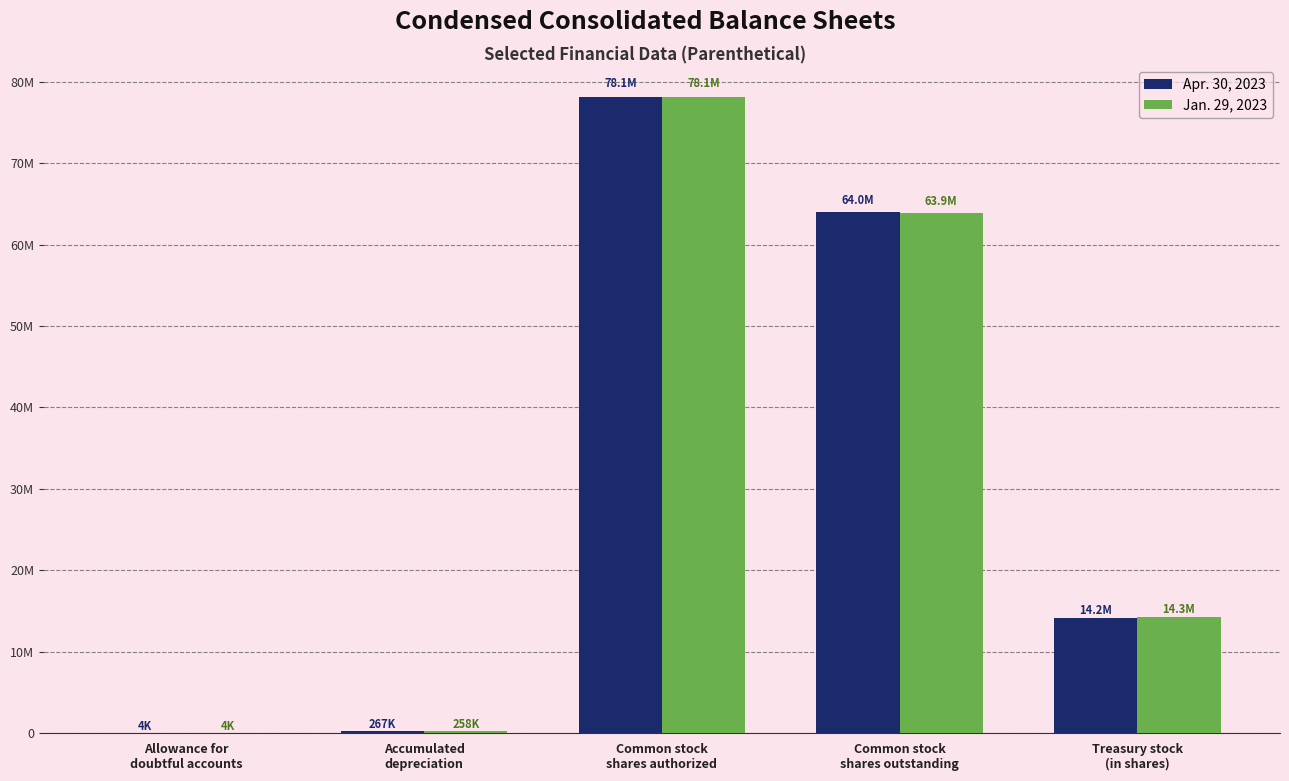

What are all the series names shown in the legend?

Apr. 30, 2023, Jan. 29, 2023